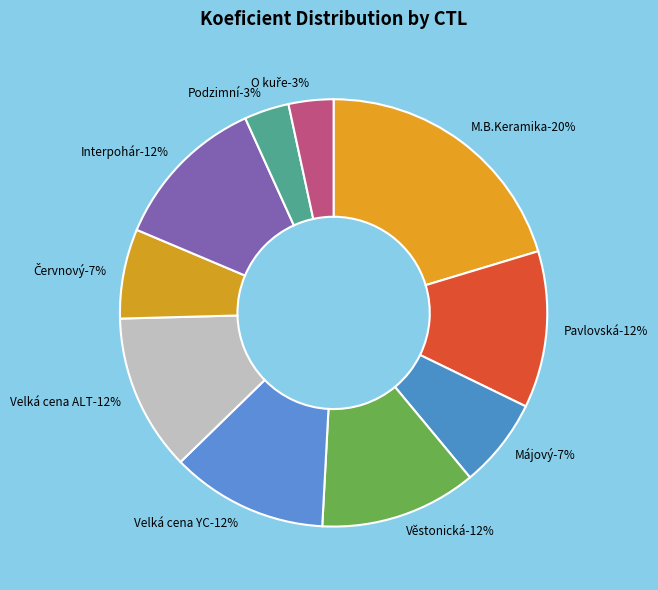

Count the number of slices in the pie.

10